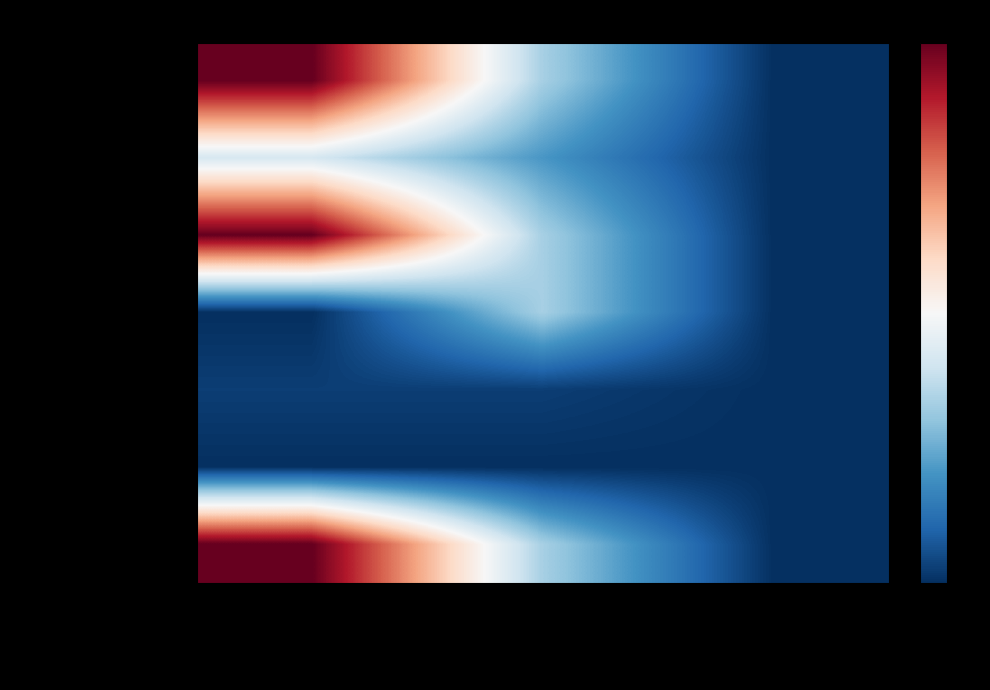

Which series has the largest range (max minus min)?

Engleski jezik